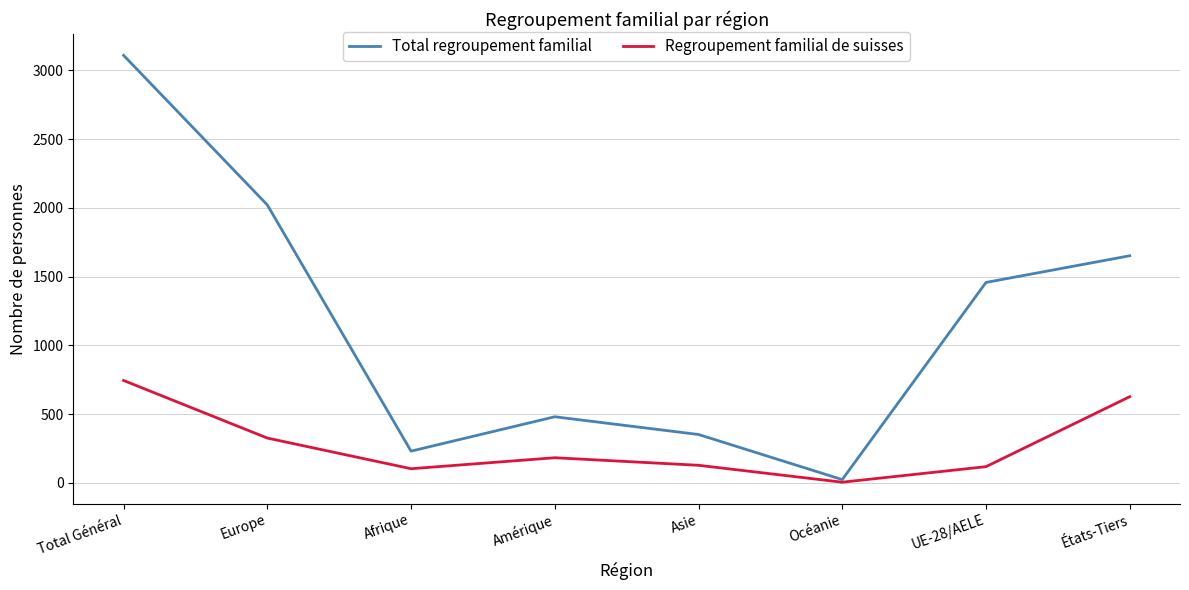

At which category is the sum across all series the highest?

Total Général